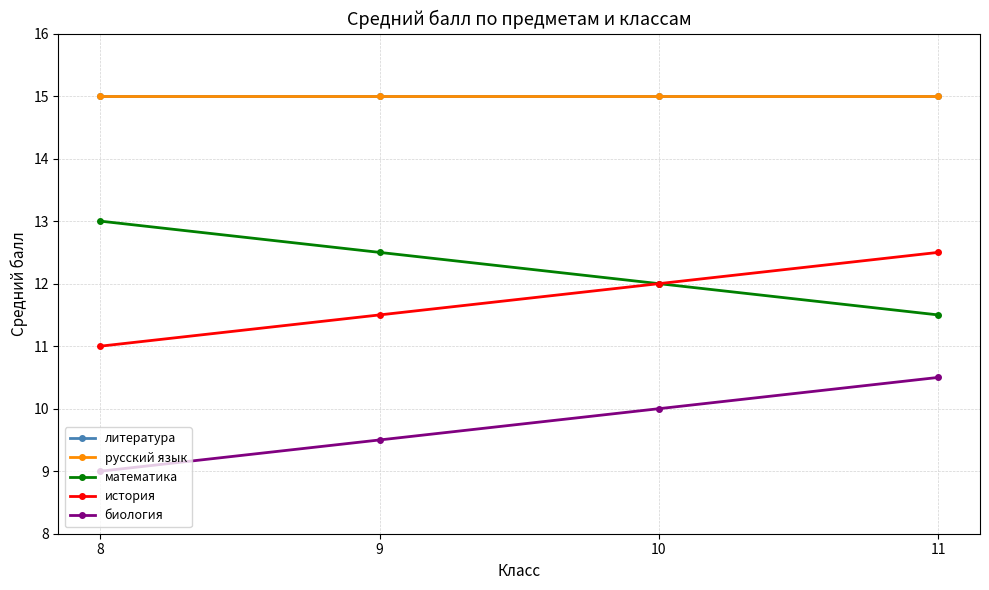

How many data points does each series have?

4